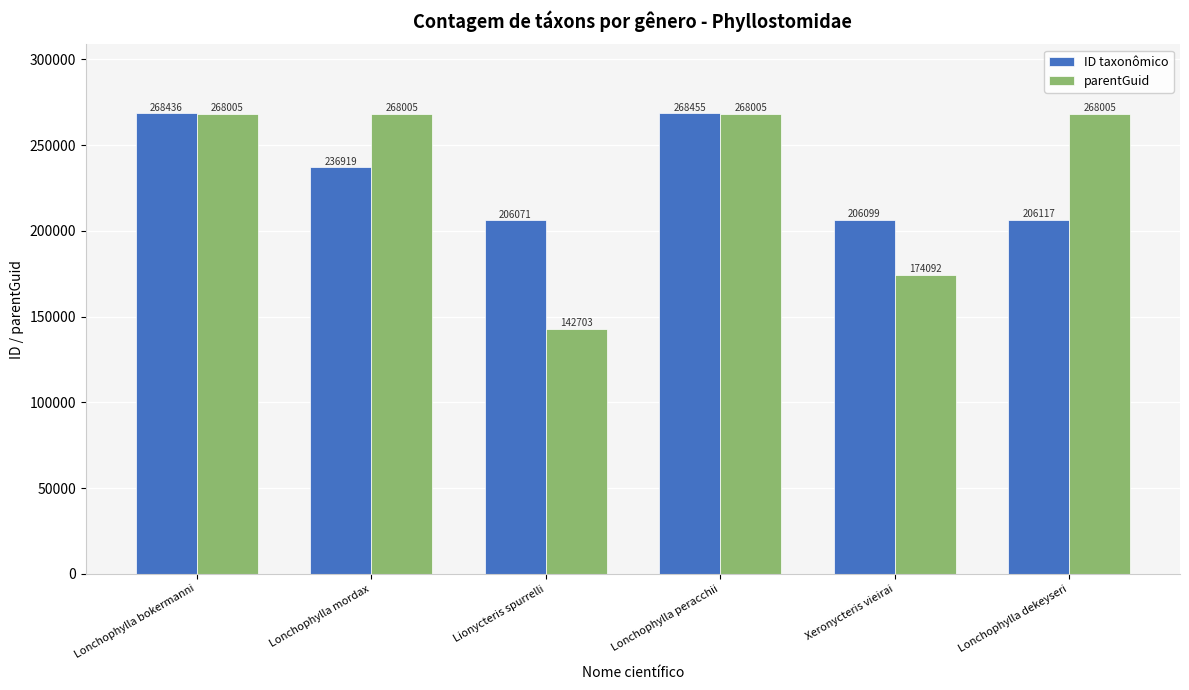

List the series in order of their peak value, highest first.

ID taxonômico, parentGuid